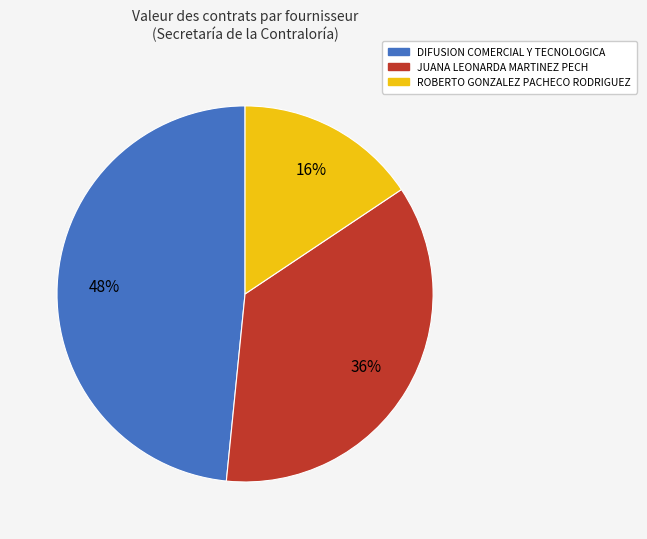

To the nearest percent, what is the average slice percentage?

33%